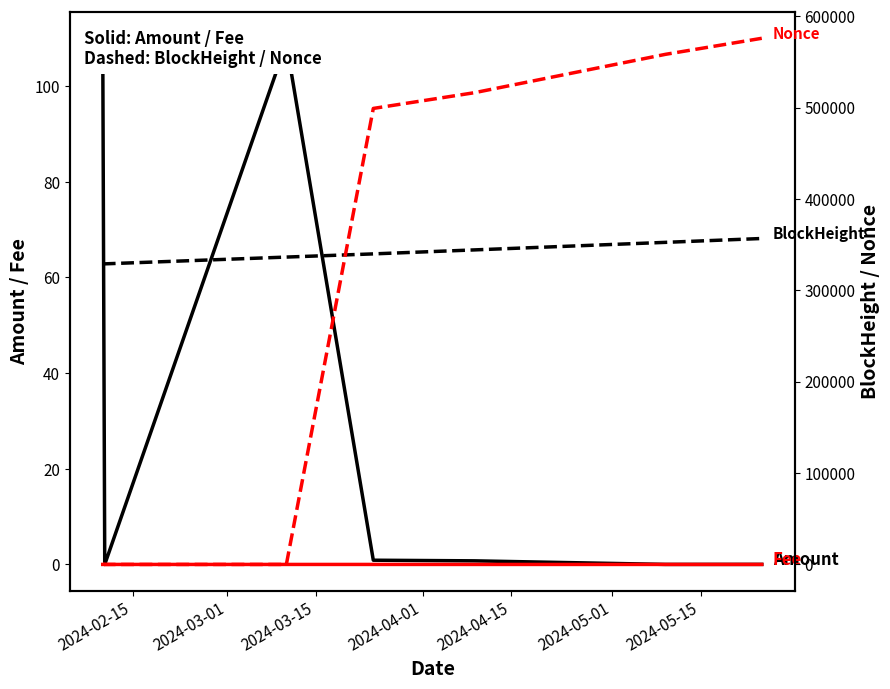

What is the total value across all series at 2024-04-15?

860635.8